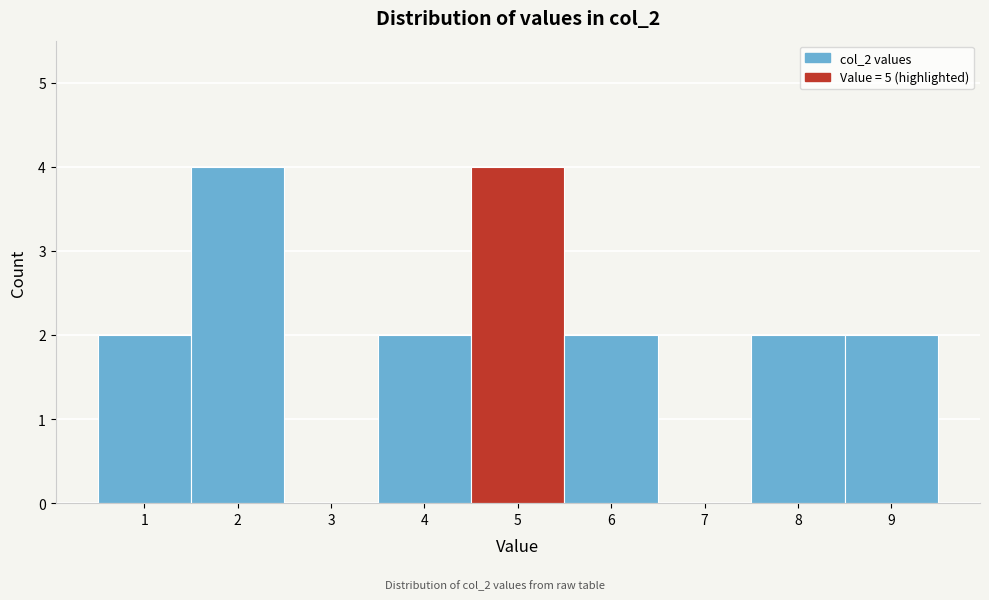

Reading left to right, list every bar in this chart as the range it spans on the x-axis followed by its height. The values are not printed on the chart, so give them approximately, as read against the axis.

0.5 to 1.5: 2
1.5 to 2.5: 4
2.5 to 3.5: 0
3.5 to 4.5: 2
4.5 to 5.5: 4
5.5 to 6.5: 2
6.5 to 7.5: 0
7.5 to 8.5: 2
8.5 to 9.5: 2